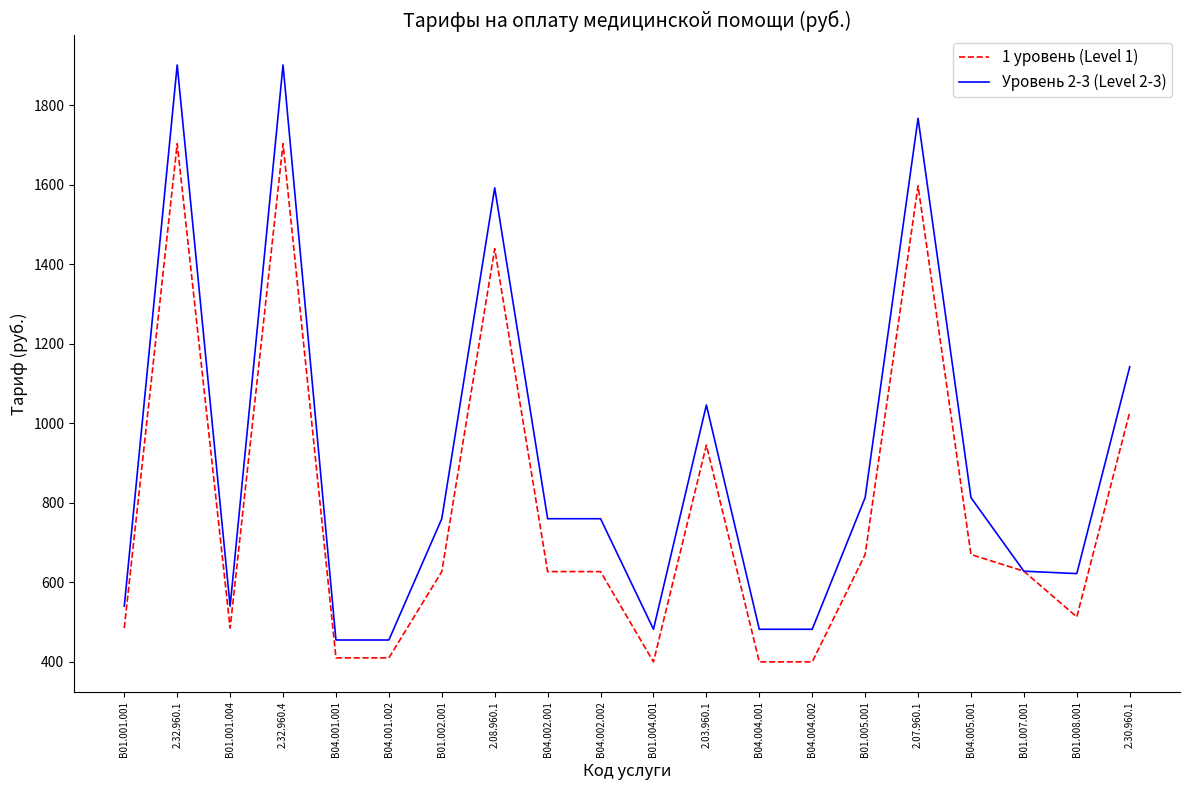

What is the average value of the Уровень 2-3 (Level 2-3) series?

897